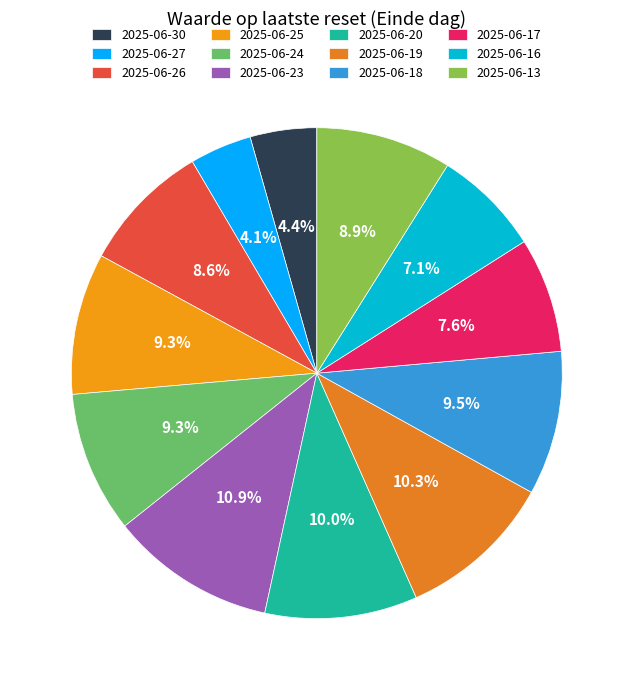

Is it true that 2025-06-19 is 10% of the pie?

True